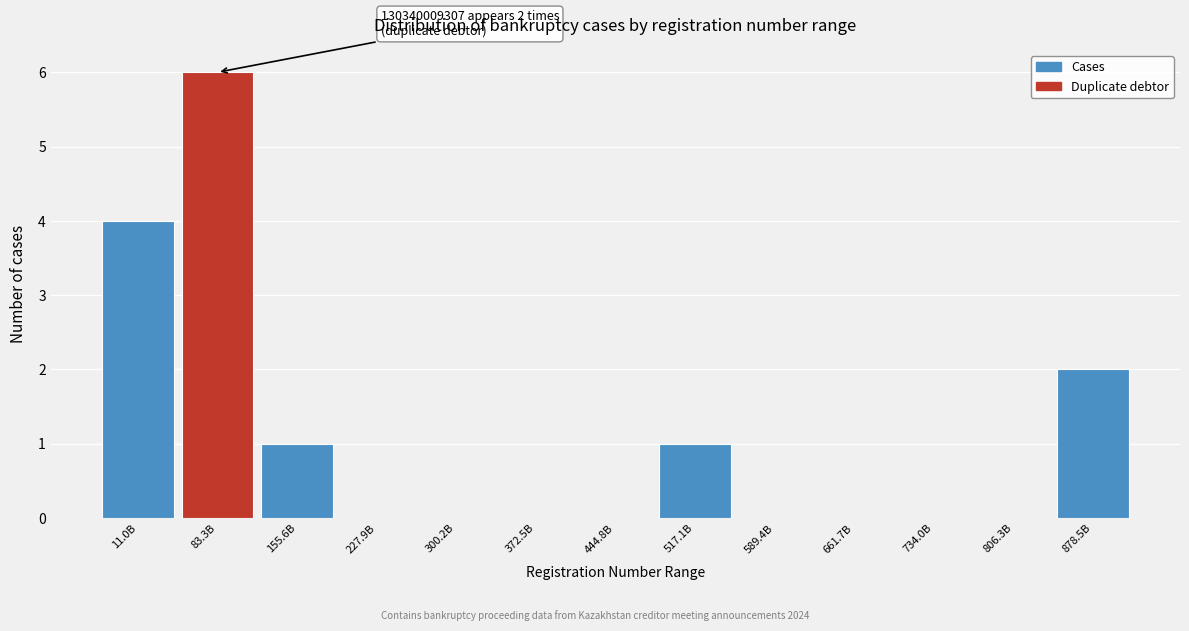

Reading right to left, list all the values displayed in this chart.

878.5B=2	806.3B=0	734.0B=0	661.7B=0	589.4B=0	517.1B=1	444.8B=0	372.5B=0	300.2B=0	227.9B=0	155.6B=1	83.3B=6	11.0B=4